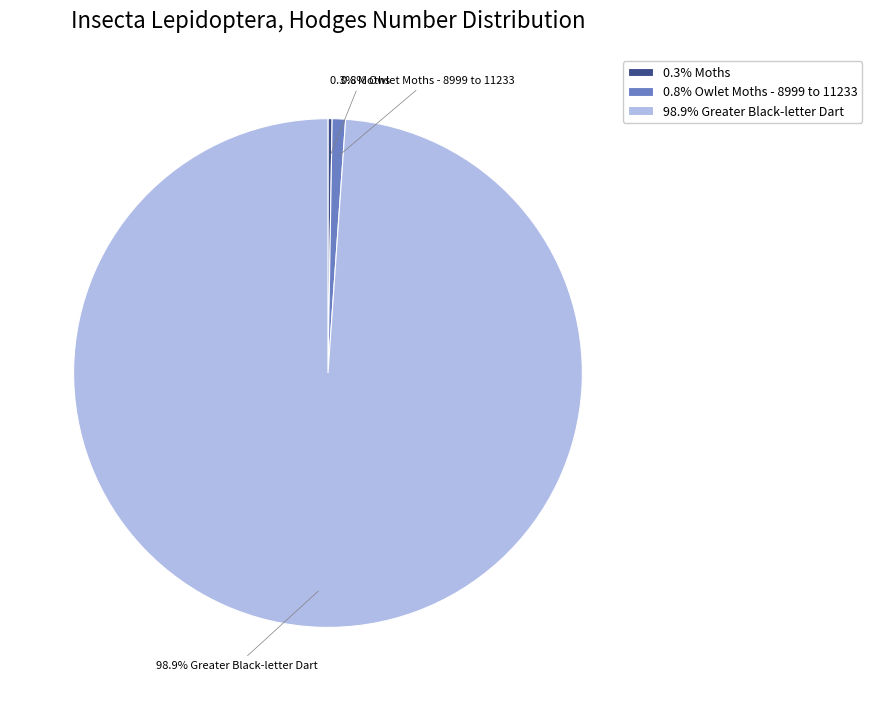

Which category has the biggest portion of the pie?

98.9% Greater Black-letter Dart